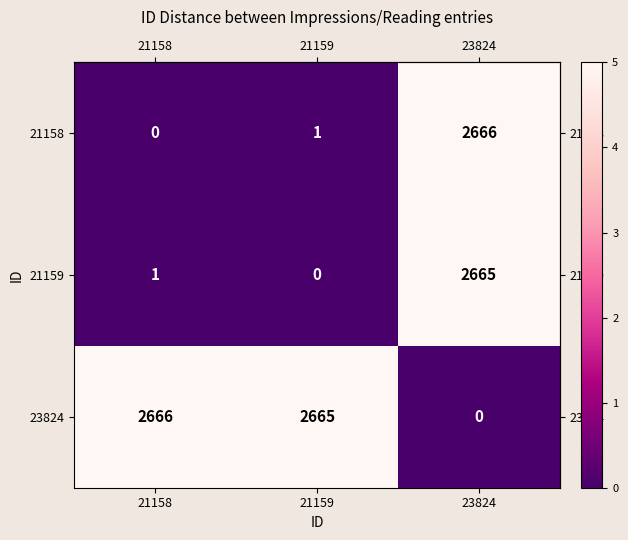

What is the difference between the highest and lowest values at 23824?

2666